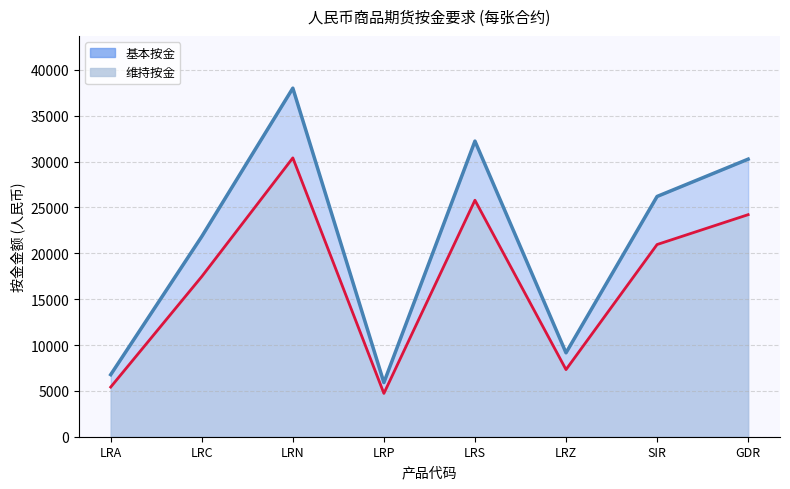

True or false: 维持按金 has a value of 7320 at LRZ.

True